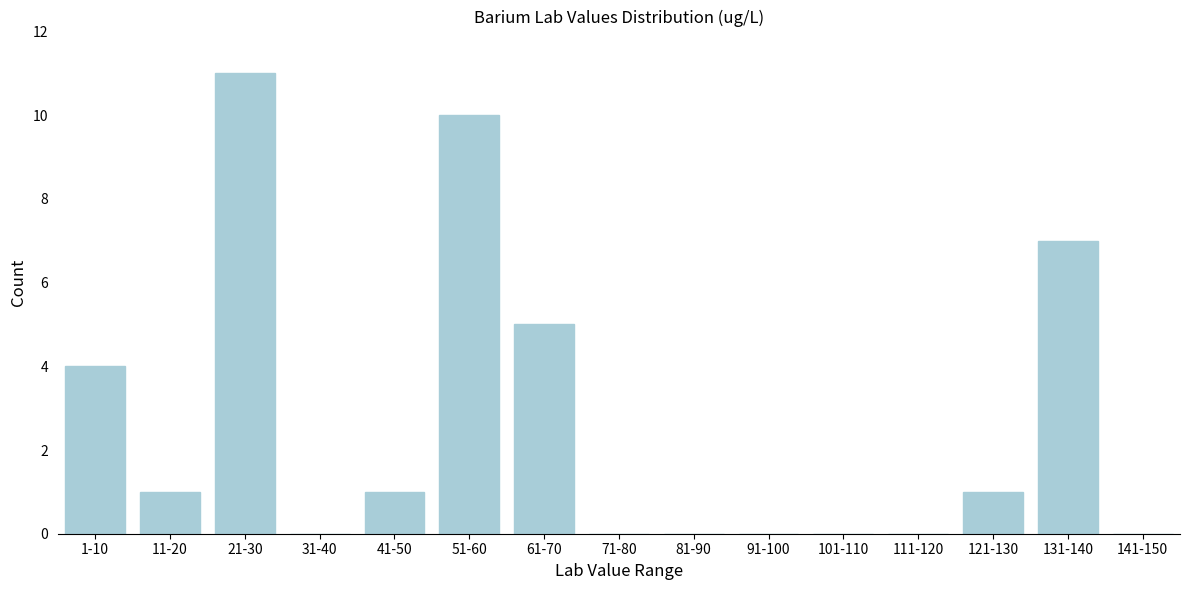

Reading right to left, what are all the values shown in this chart?

141-150=0	131-140=7	121-130=1	111-120=0	101-110=0	91-100=0	81-90=0	71-80=0	61-70=5	51-60=10	41-50=1	31-40=0	21-30=11	11-20=1	1-10=4